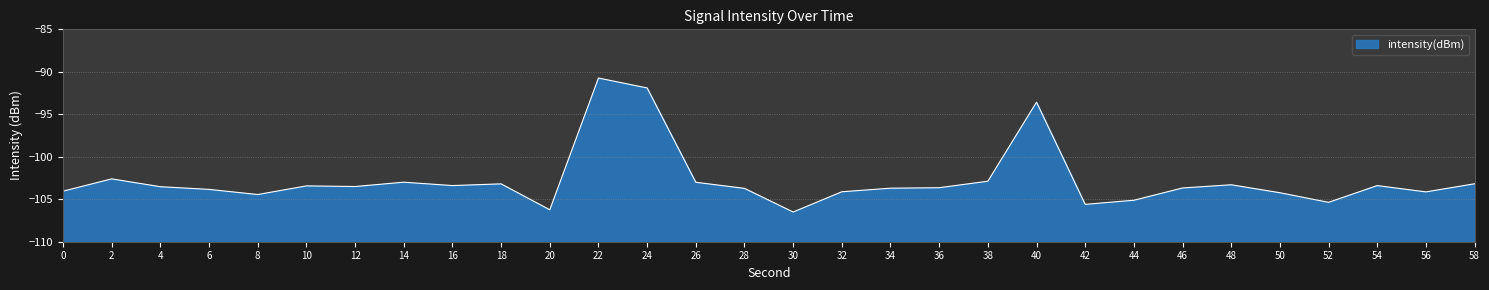

What is the average value?

-102.8